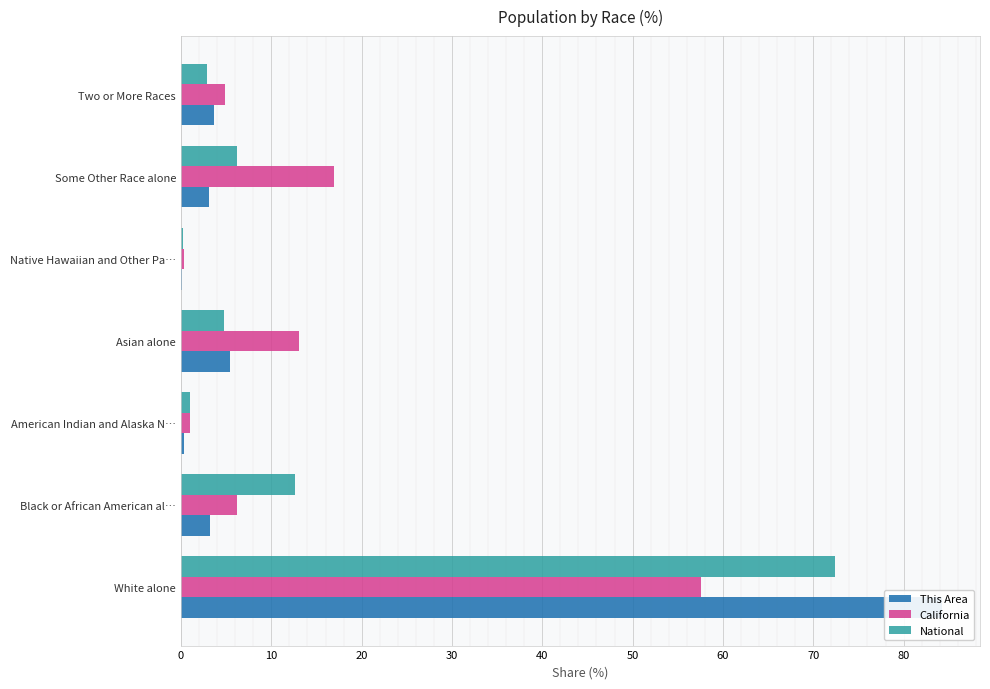

The value of California at Black or African American al… is 6.2. True or false?

True